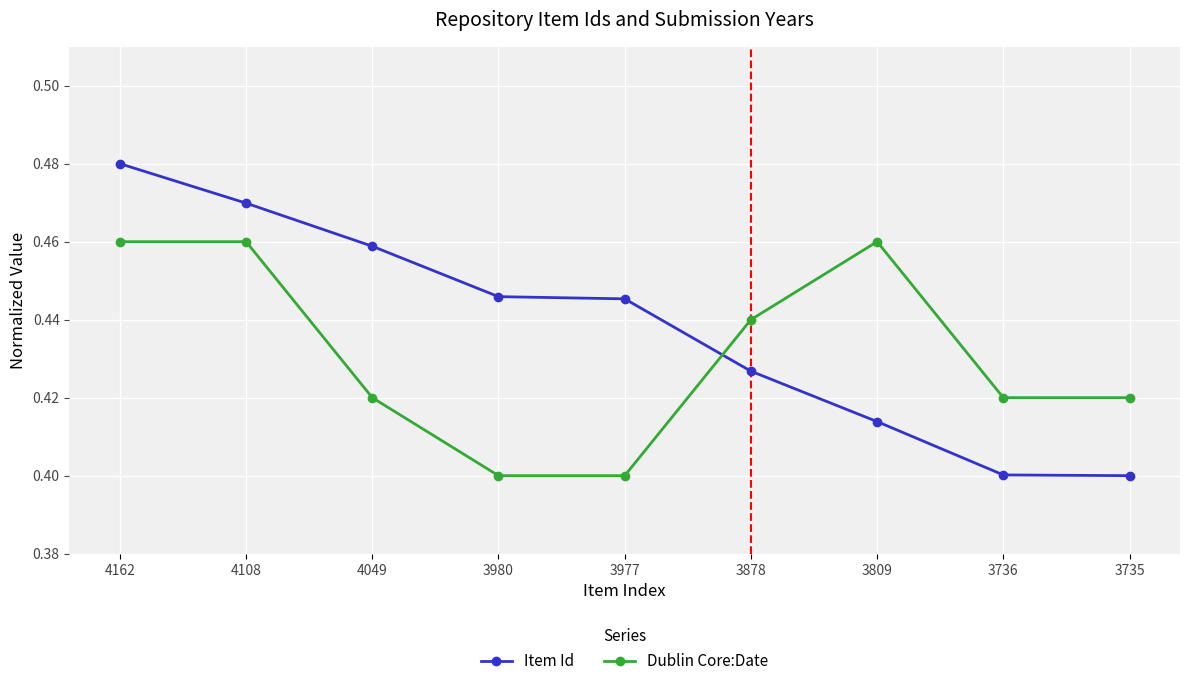

The Item Id series shows 0.4 at 3977. True or false?

True